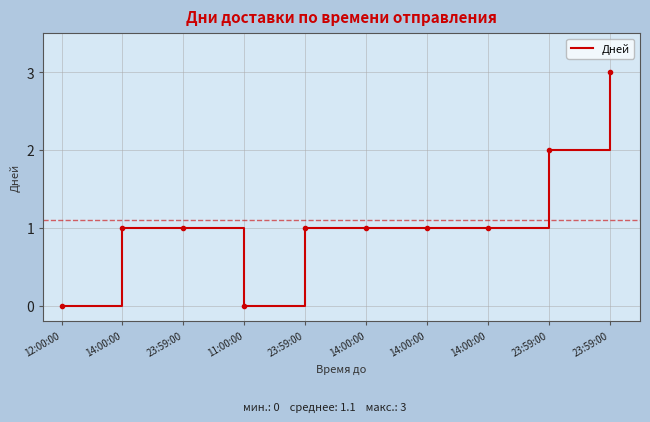

Reading left to right, transcribe all the data shown in this chart.

0	1	1	0	1	1	1	1	2	3